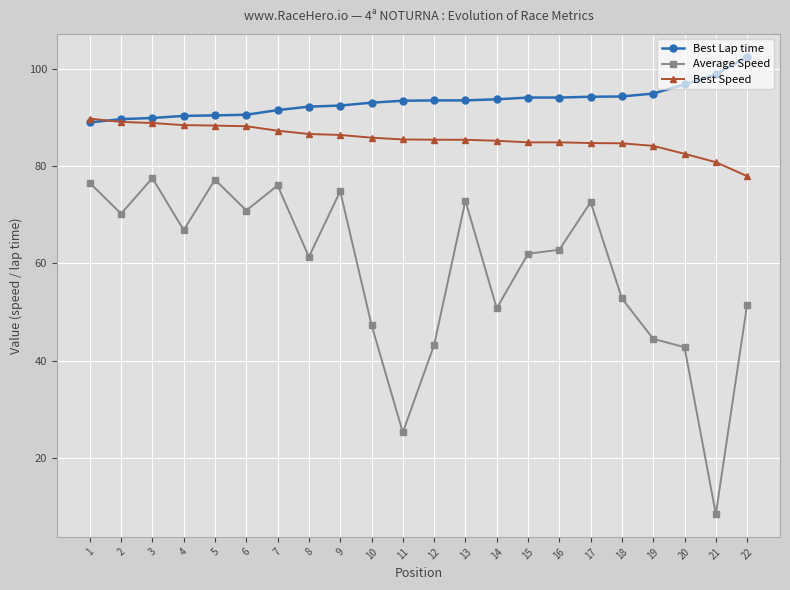

The value of Average Speed at 11 is 25.2. True or false?

True